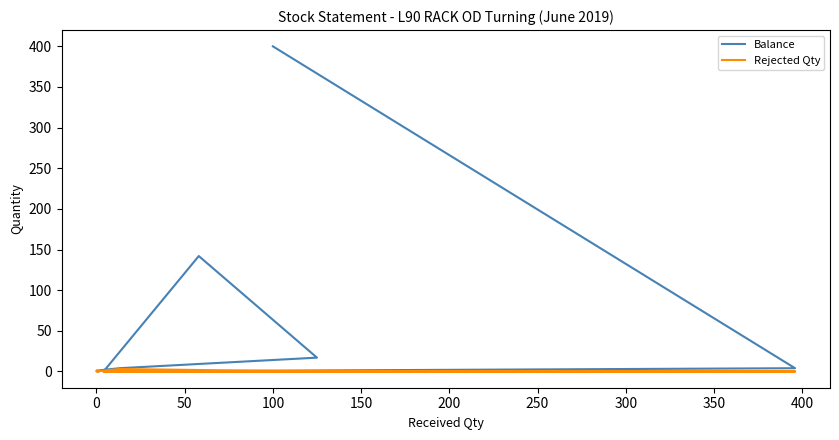

What is the sum of all Balance values?

568